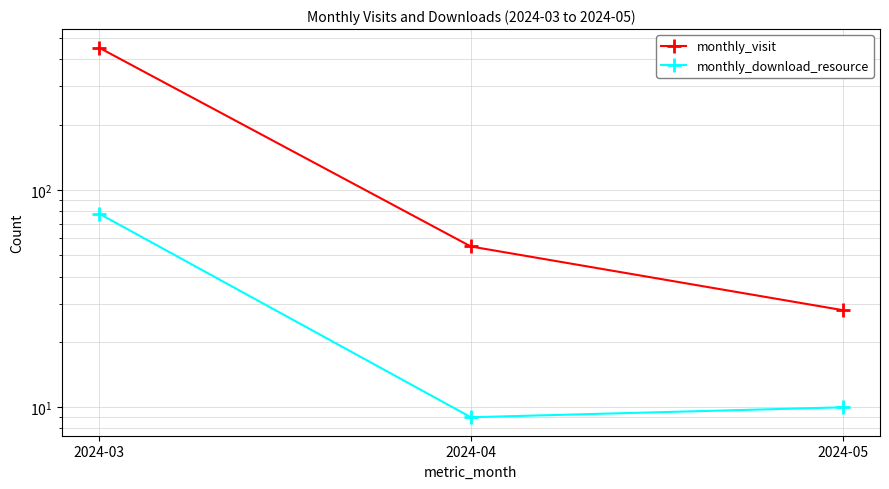

Reading left to right, list all the values displayed in this chart.

monthly_visit: 2024-03=453	2024-04=55	2024-05=28
monthly_download_resource: 2024-03=78	2024-04=9	2024-05=10